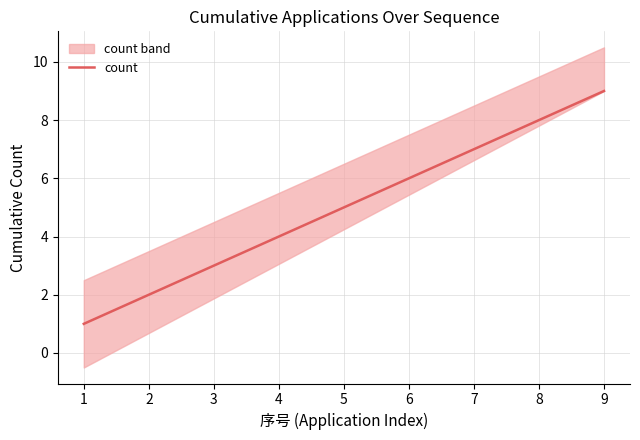

What is the sum of all values?

45